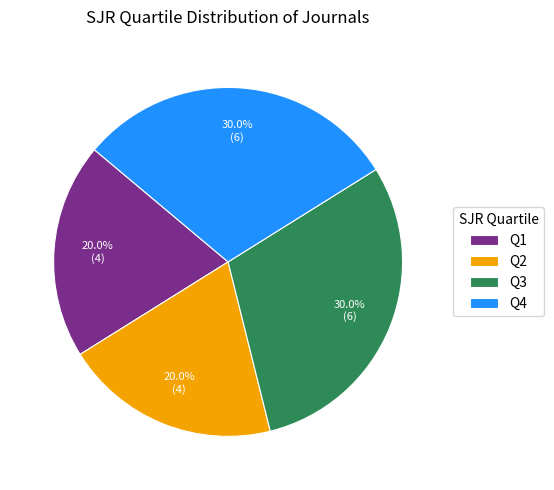

The Q2 slice represents 20% of the pie. True or false?

True